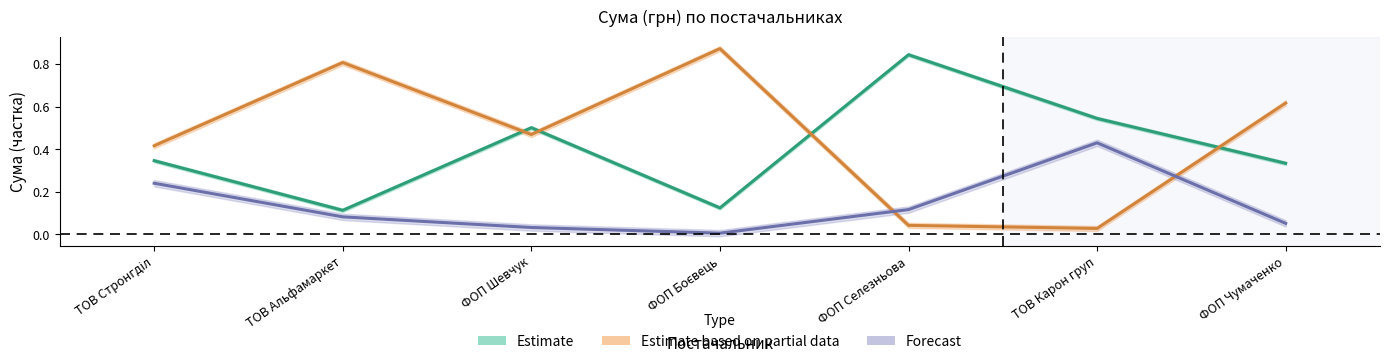

Which series has the widest spread of values?

Estimate based on partial data